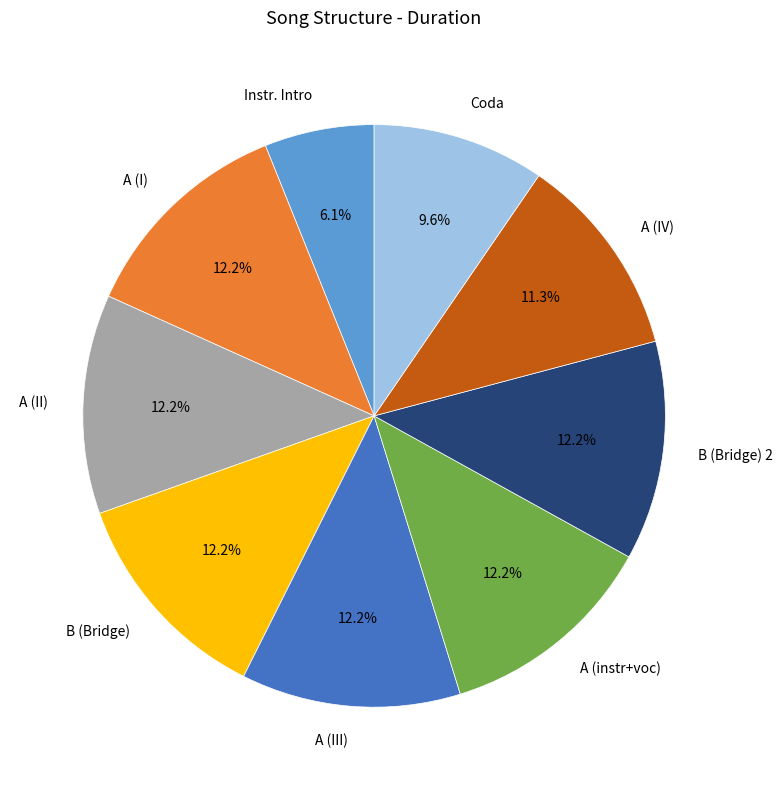

Is it true that Instr. Intro is 6% of the pie?

True